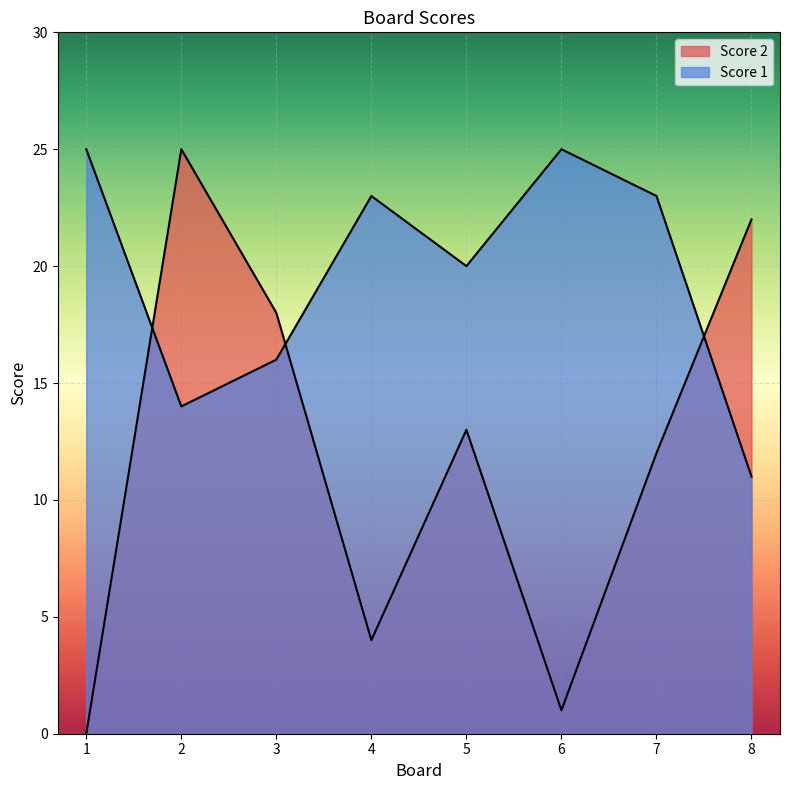

True or false: Score 1 has a value of 36 at 6.

False